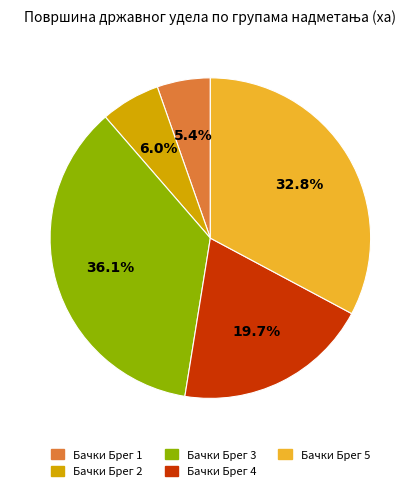

Which has a higher value, Бачки Брег 2 or Бачки Брег 1?

Бачки Брег 2